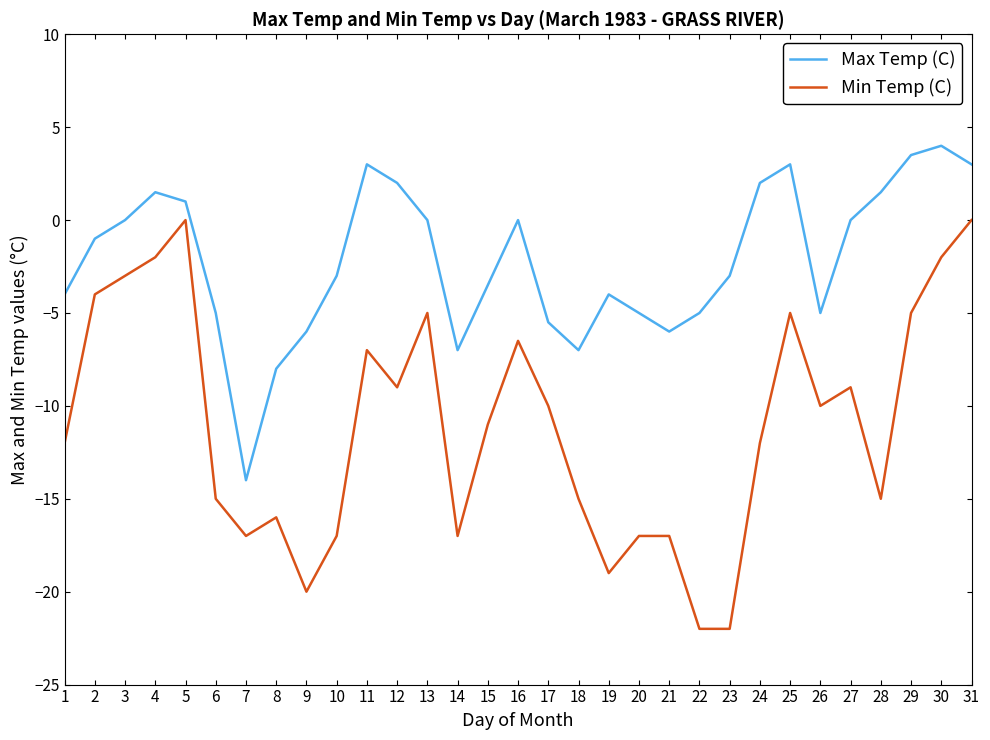

What value does the Max Temp (C) series have at 17?

-5.5